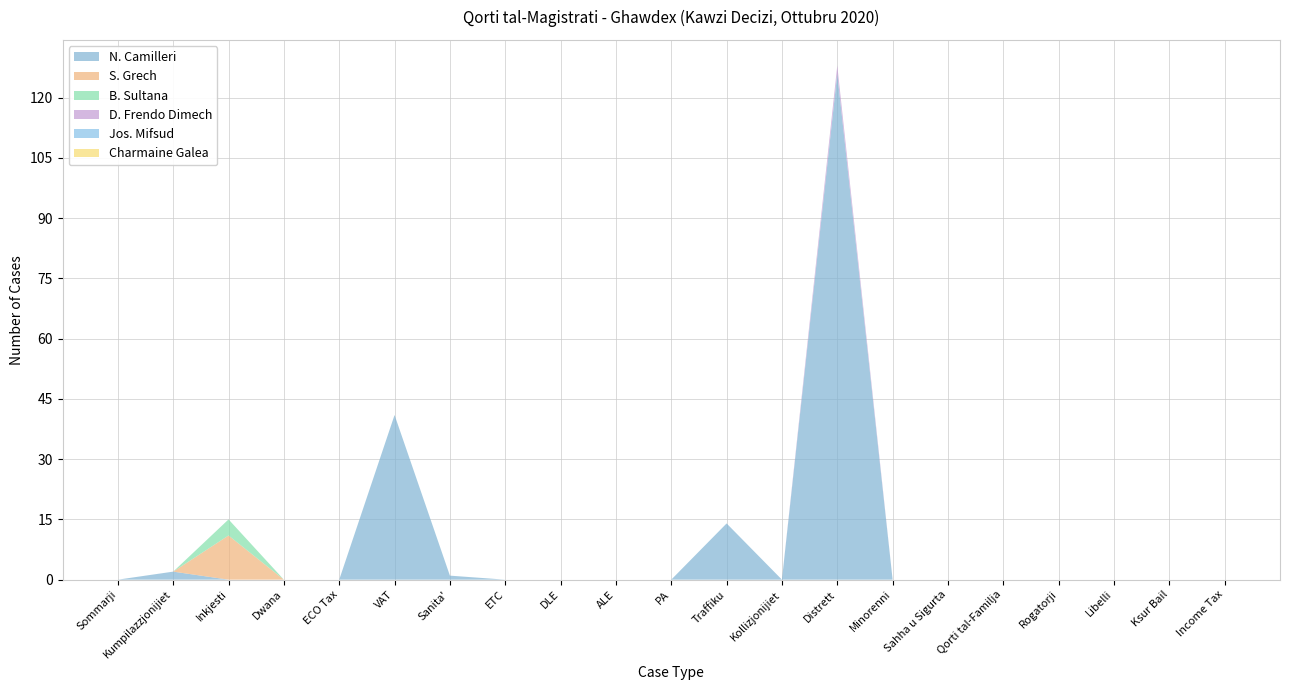

Reading right to left, list all the values displayed in this chart.

N. Camilleri: 0	0	0	0	0	0	0	126	0	14	0	0	0	0	1	41	0	0	0	2	0
S. Grech: 0	0	0	0	0	0	0	0	0	0	0	0	0	0	0	0	0	0	11	0	0
B. Sultana: 0	0	0	0	0	0	0	0	0	0	0	0	0	0	0	0	0	0	4	0	0
D. Frendo Dimech: 0	0	0	0	0	0	0	2	0	0	0	0	0	0	0	0	0	0	0	0	0
Jos. Mifsud: 0	0	0	0	0	0	0	0	0	0	0	0	0	0	0	0	0	0	0	0	0
Charmaine Galea: 0	0	0	0	0	0	0	0	0	0	0	0	0	0	0	0	0	0	0	0	0